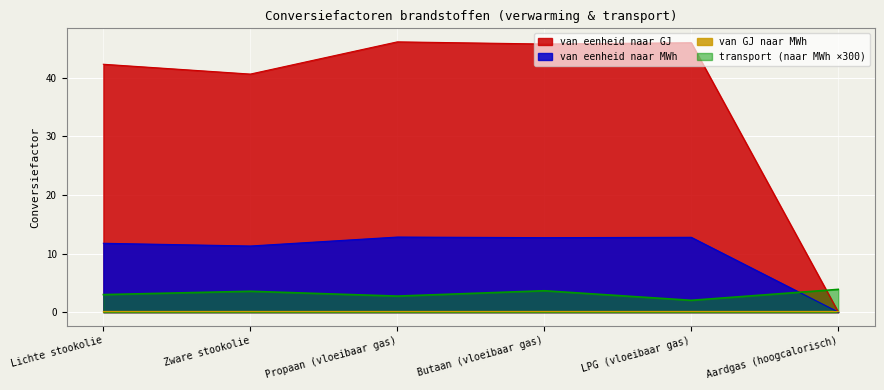

The transport (naar MWh ×300) series shows 6.4 at Butaan (vloeibaar gas). True or false?

False